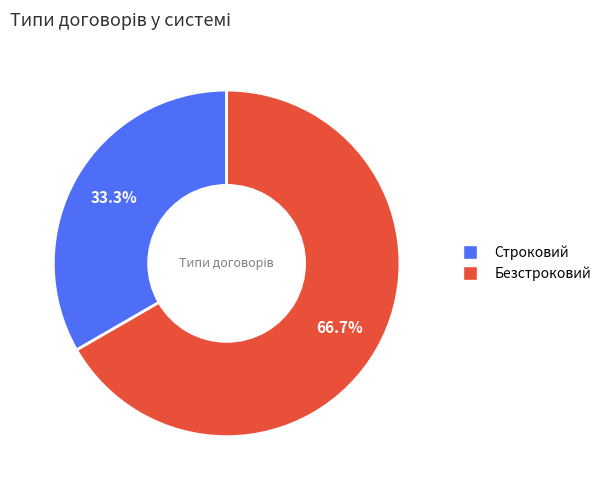

Is it true that Безстроковий is 67% of the pie?

True